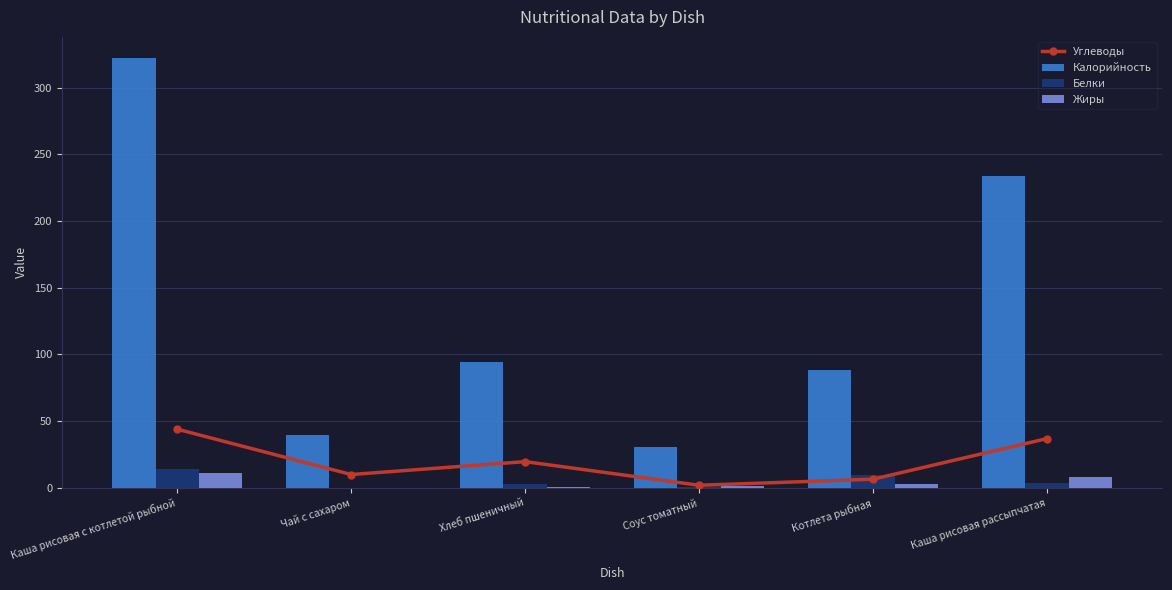

Reading left to right, transcribe all the data shown in this chart.

Углеводы: 44.0	10.0	19.7	2.0	6.5	37.0
Калорийность: 322.0	40.0	94.0	31.0	88.0	234.0
Белки: 14.0	0.2	3.0	0.3	9.6	3.5
Жиры: 11.0	0.1	0.3	1.6	2.6	7.9